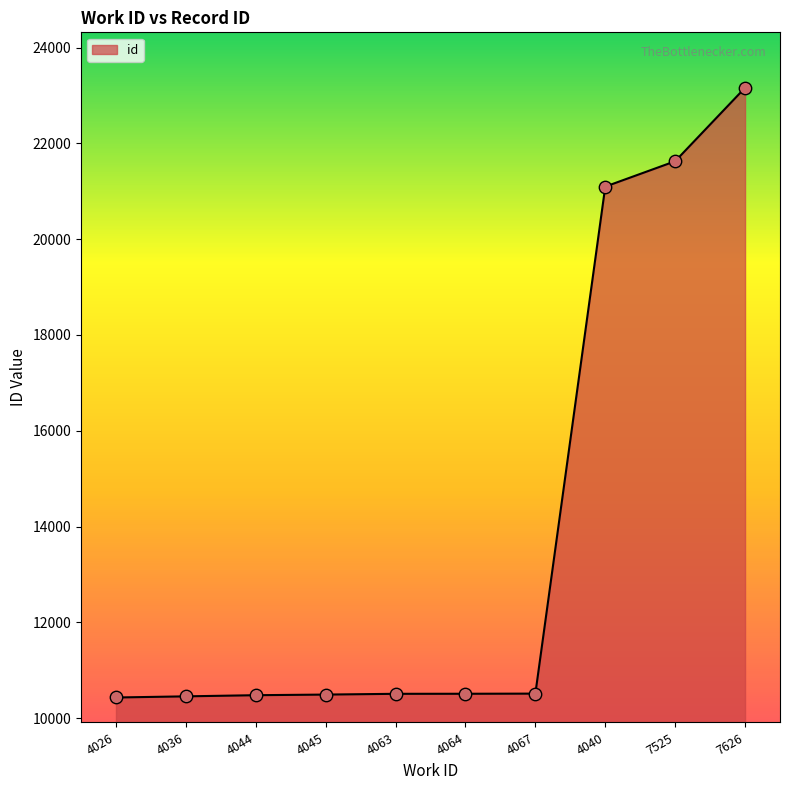

What is the ratio of the value at 4036 to the value at 4044?

1.0